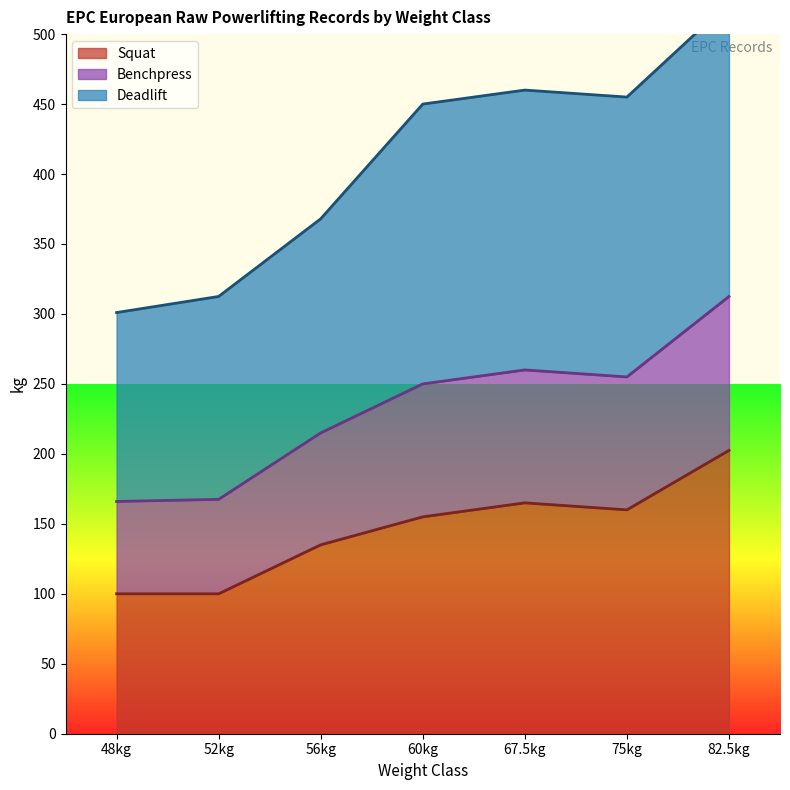

What is the minimum value for Squat?

100.0